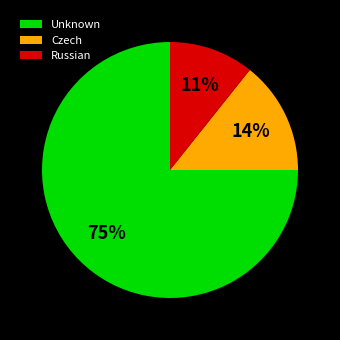

How many slices are in this pie chart?

3